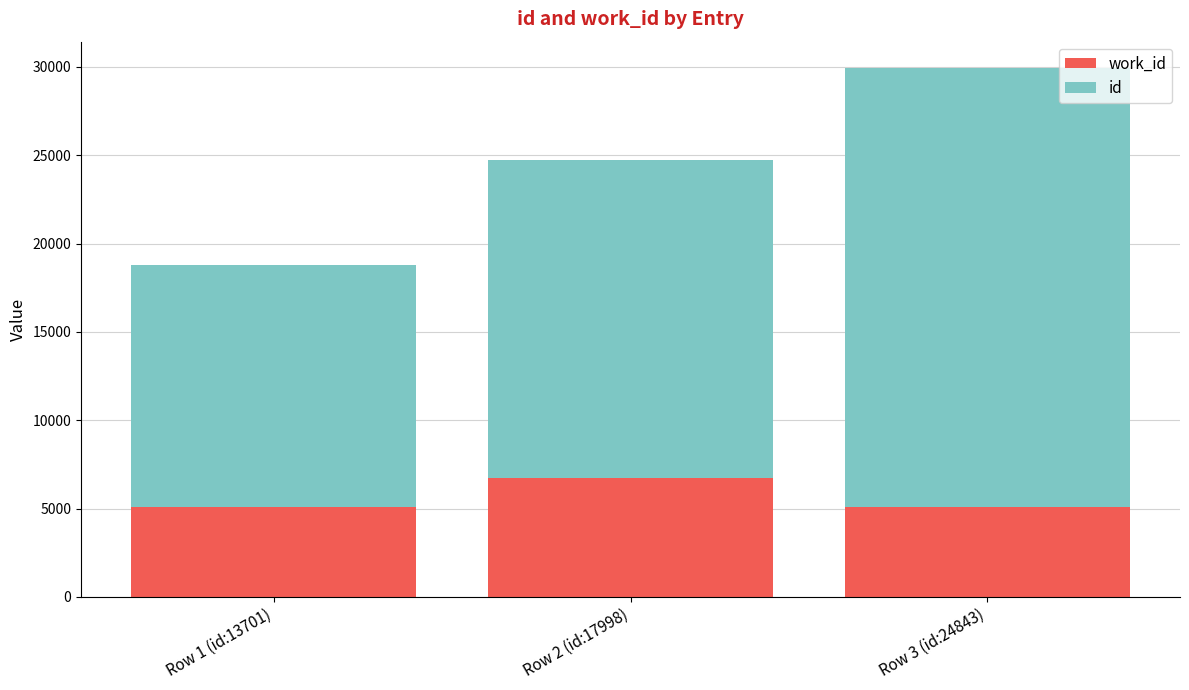

At which category is the sum across all series the highest?

Row 3 (id:24843)